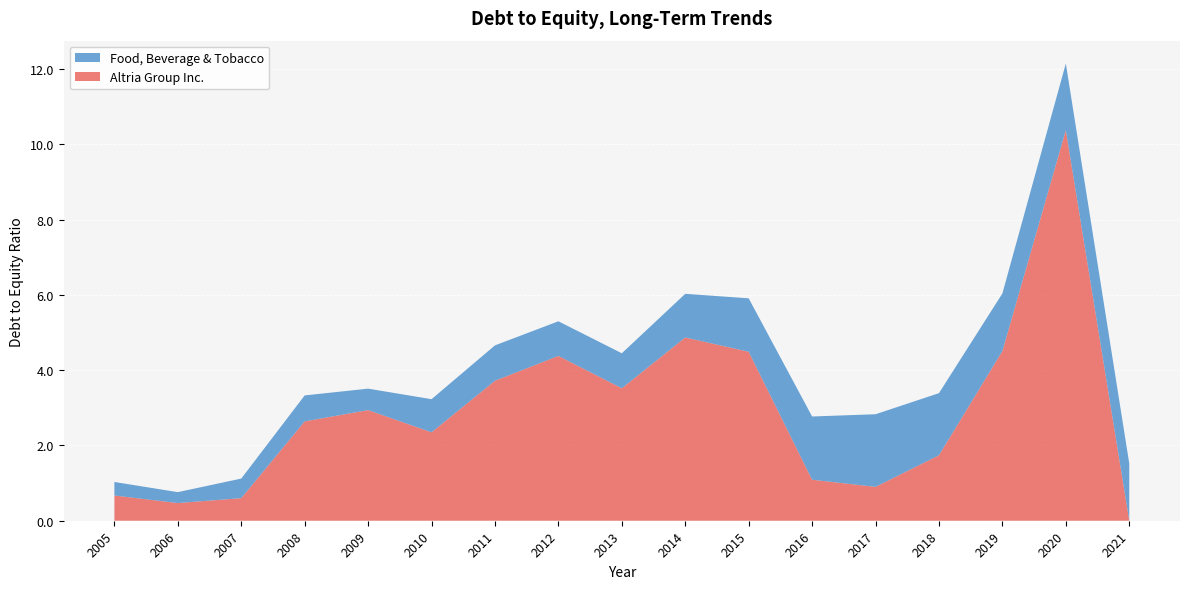

Reading left to right, list all the values displayed in this chart.

Altria Group Inc.: 2005=0.7	2006=0.5	2007=0.6	2008=2.6	2009=2.9	2010=2.4	2011=3.7	2012=4.4	2013=3.5	2014=4.9	2015=4.5	2016=1.1	2017=0.9	2018=1.7	2019=4.5	2020=10.4	2021=0.0
Food, Beverage & Tobacco: 2005=0.4	2006=0.3	2007=0.5	2008=0.7	2009=0.6	2010=0.9	2011=0.9	2012=0.9	2013=0.9	2014=1.2	2015=1.4	2016=1.7	2017=1.9	2018=1.6	2019=1.5	2020=1.8	2021=1.5